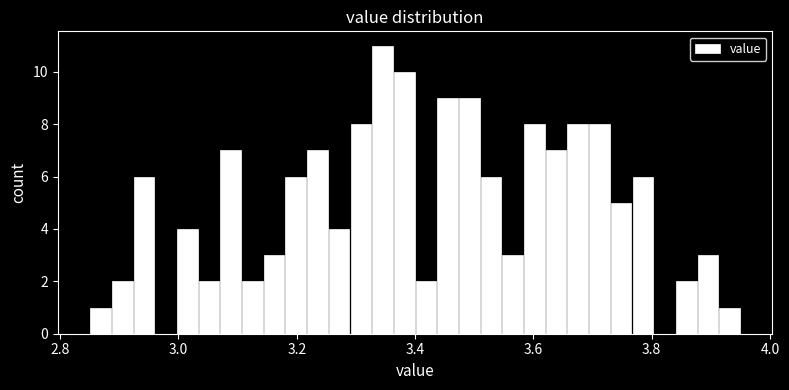

Read against the x-axis, roughly where is the centre of the tallest bar?

3.34